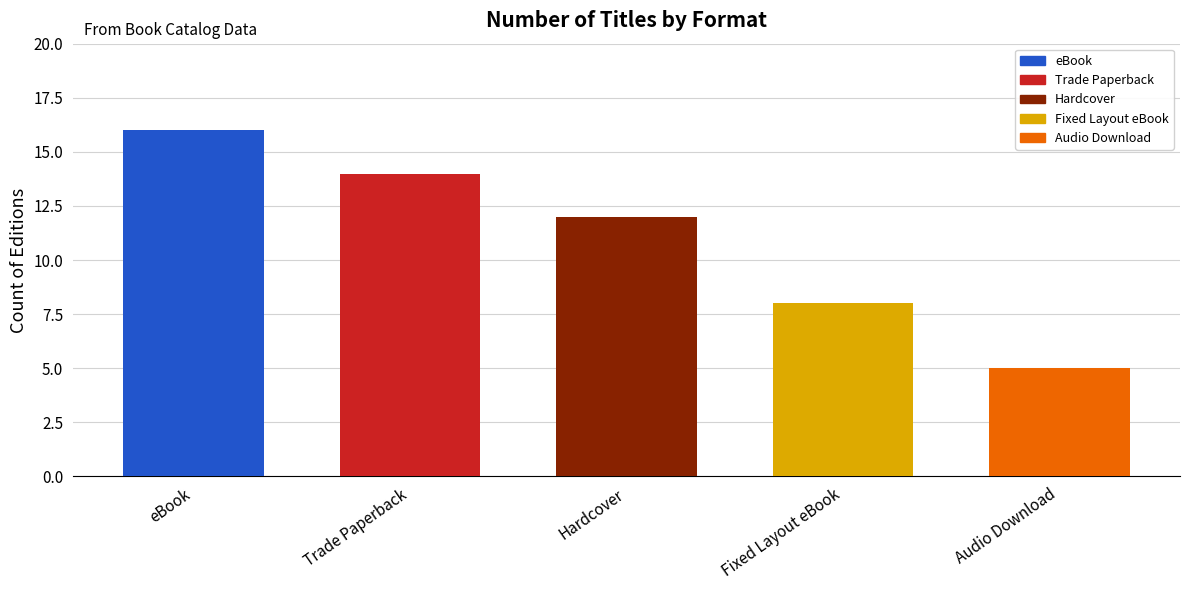

What is the value of the 5th bar from the left?

5